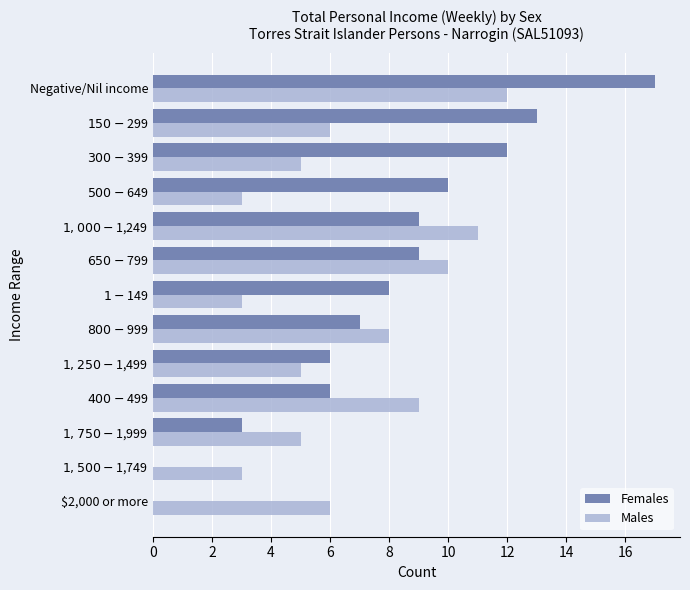

What is the sum of all Males values?

86